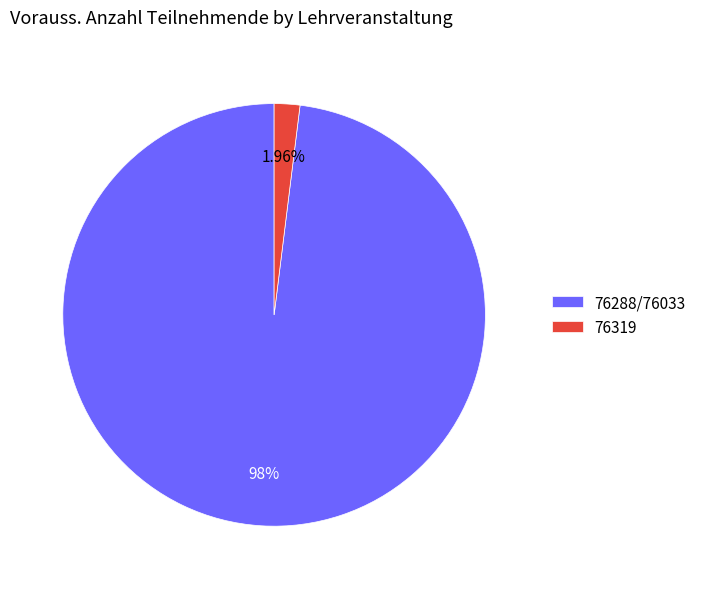

What percentage do 76319 and 76288/76033 together represent?

100.0%